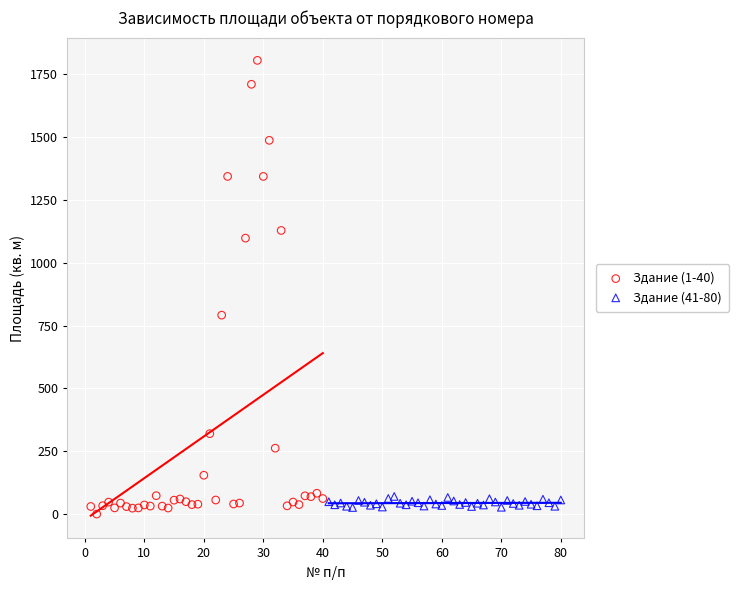

What are all the series names shown in the legend?

Здание (1-40), Здание (41-80)